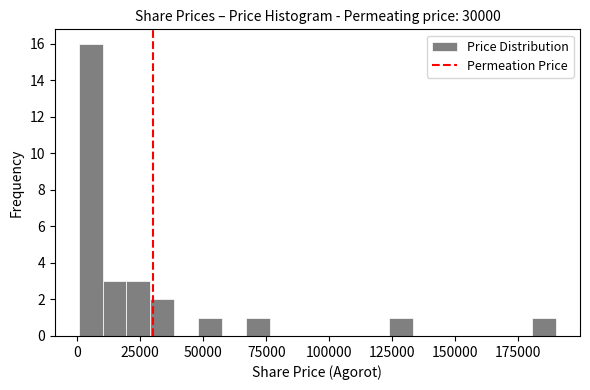

Read against the x-axis, roughly where is the centre of the tallest bar?

5000